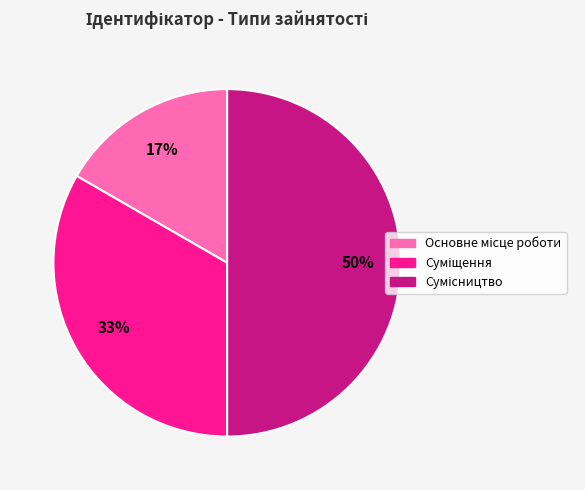

Count the number of slices in the pie.

3